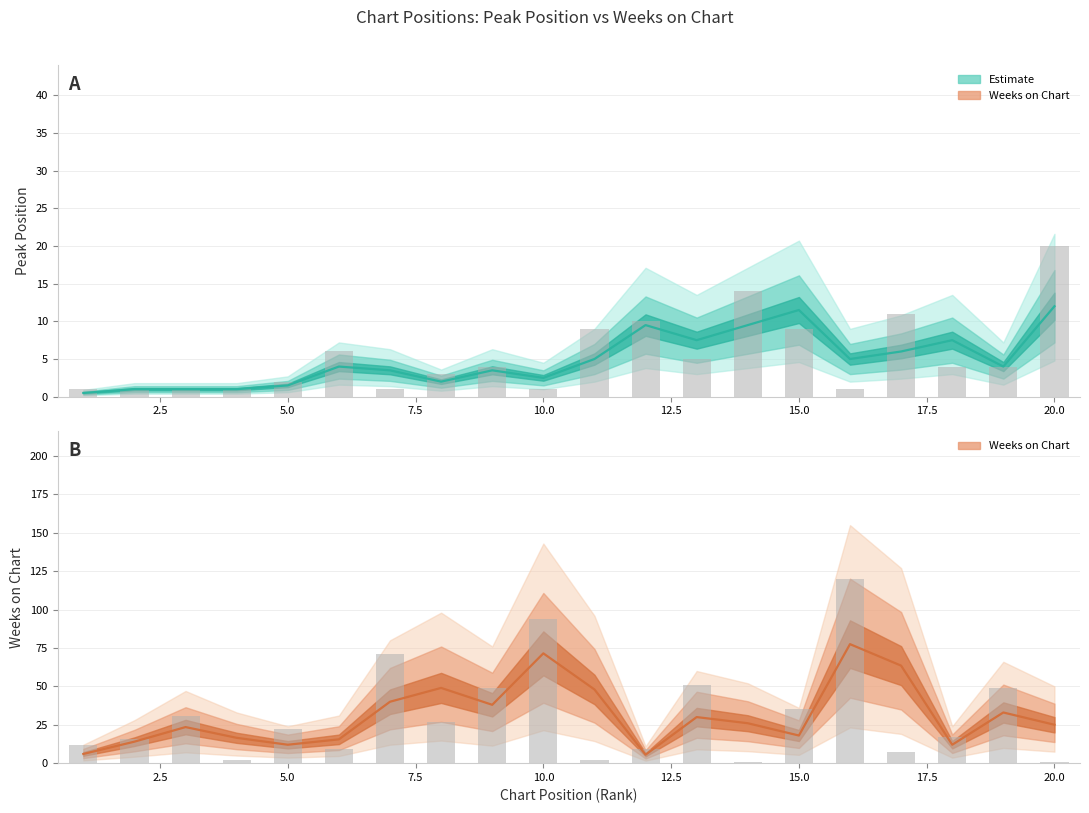

At which label does Peak Position first exceed 4?

6